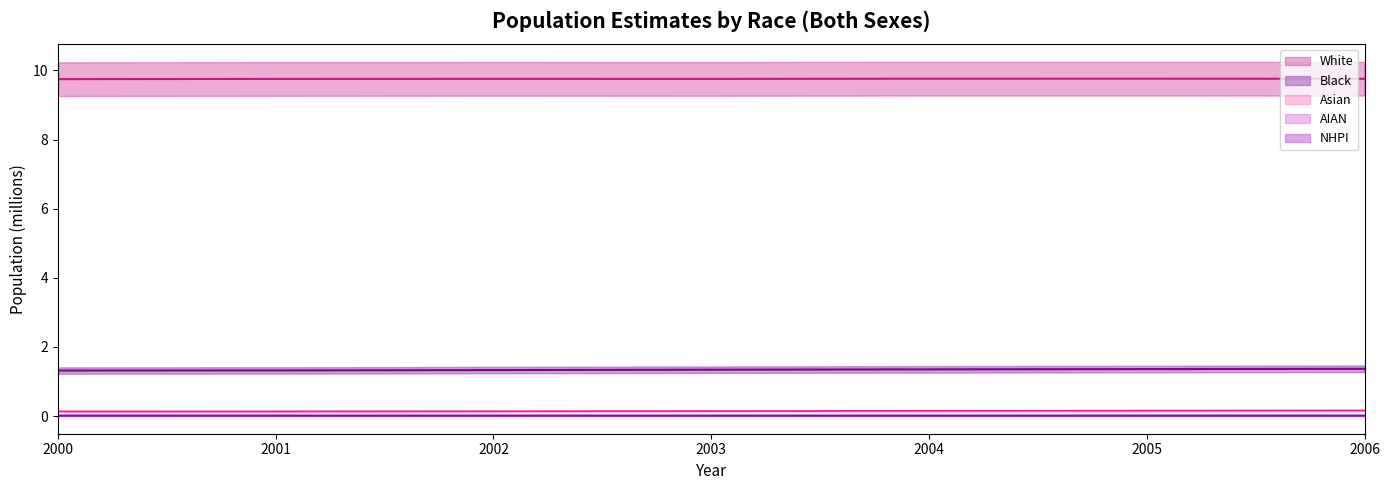

True or false: Asian and NHPI cross at least once.

False